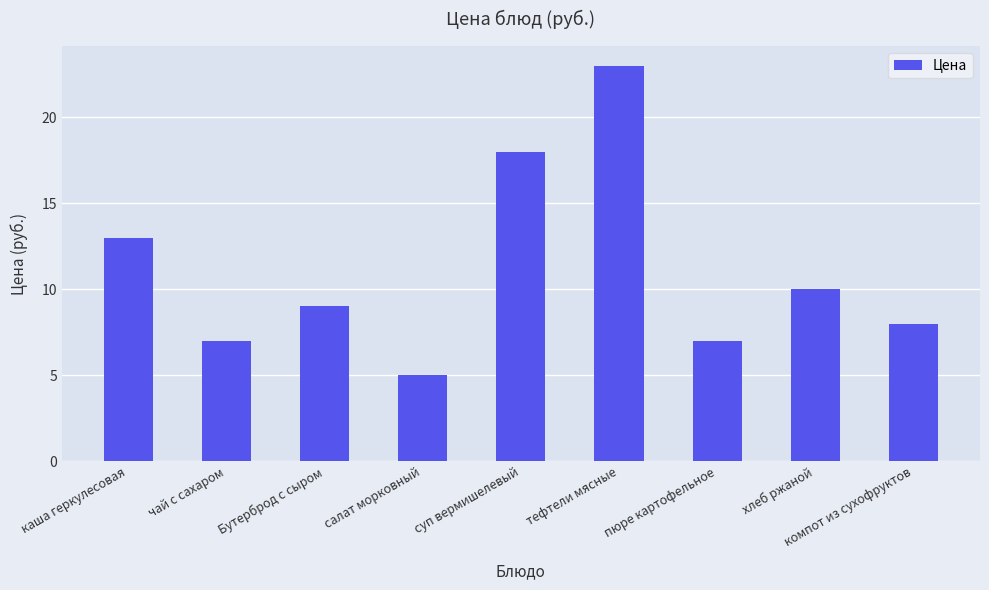

What is the difference between the maximum and second lowest values?

16